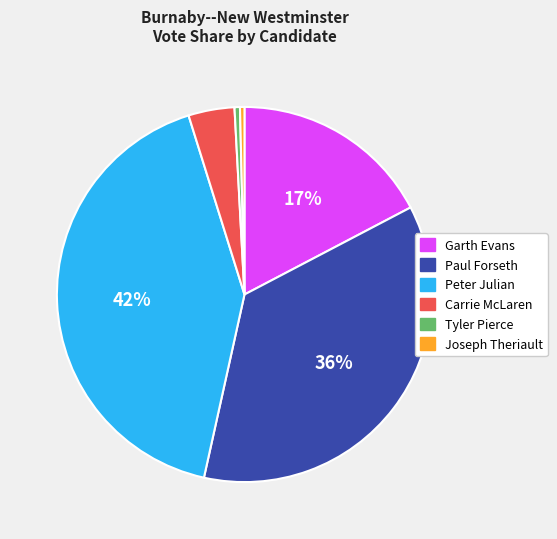

To the nearest percent, what is the average slice percentage?

17%